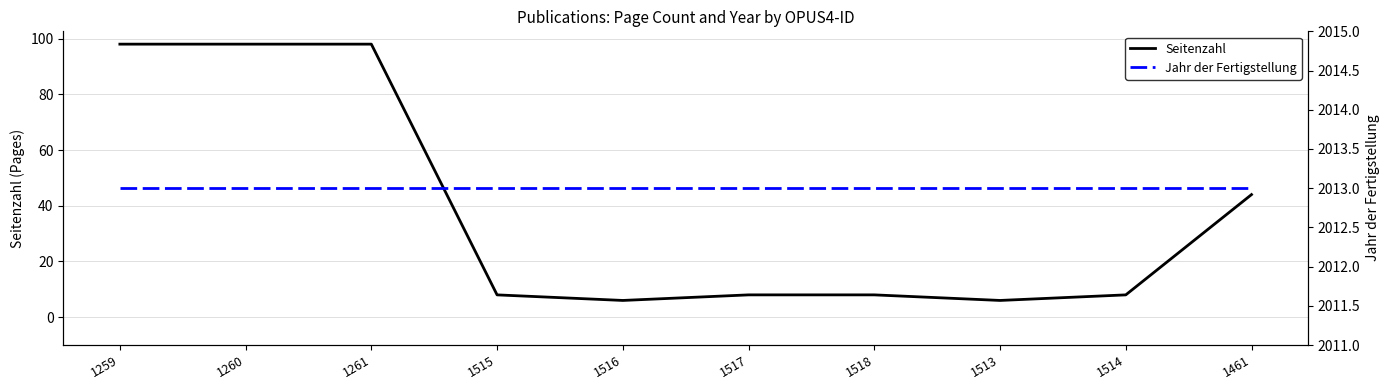

What position from the left is 1261?

3